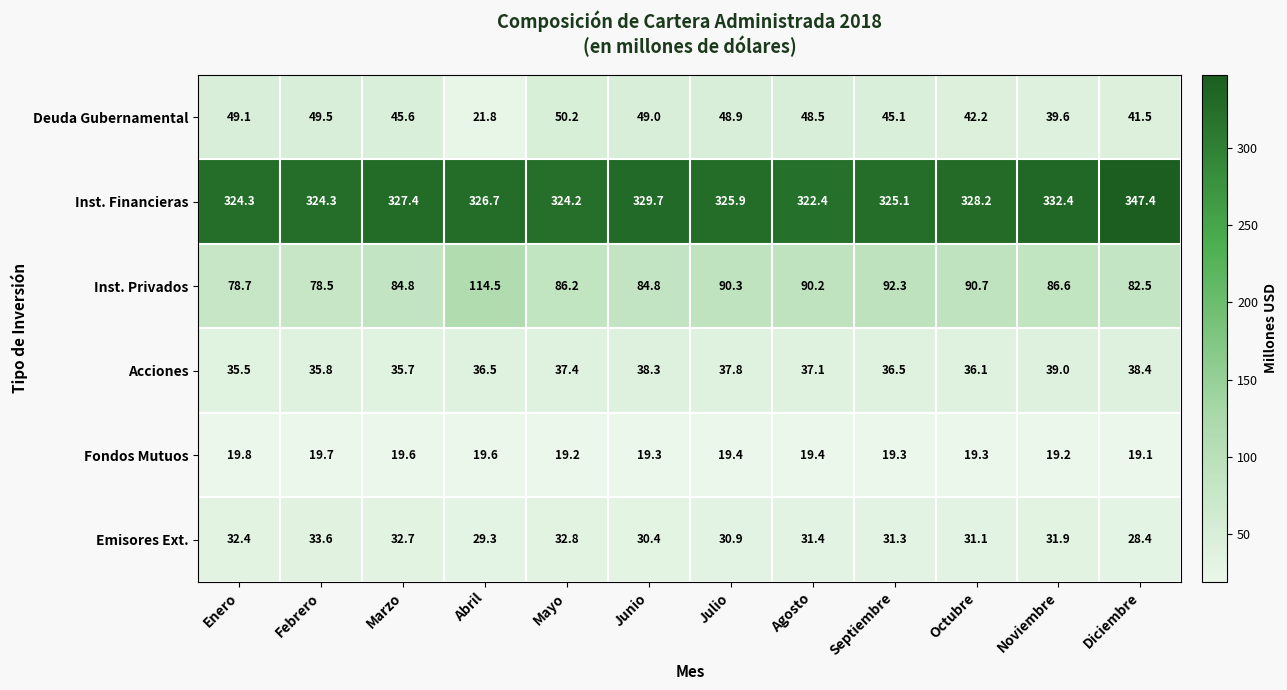

Which series changed the most between Enero and Mayo?

Inst. Privados